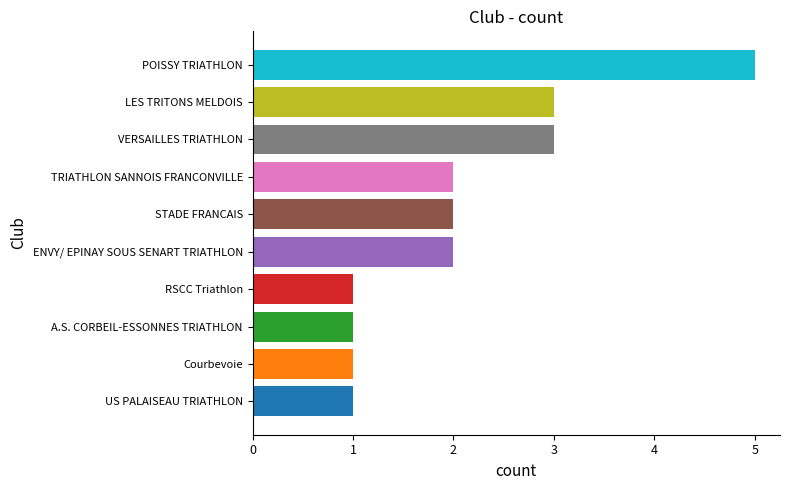

Is it true that the value at TRIATHLON SANNOIS FRANCONVILLE is 3?

False